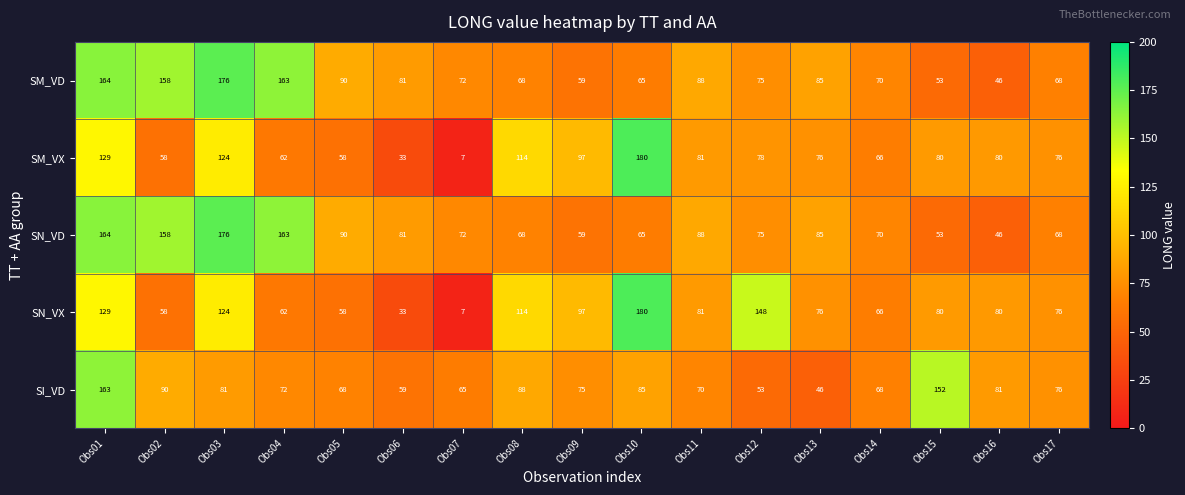

What is the greatest value displayed?

180